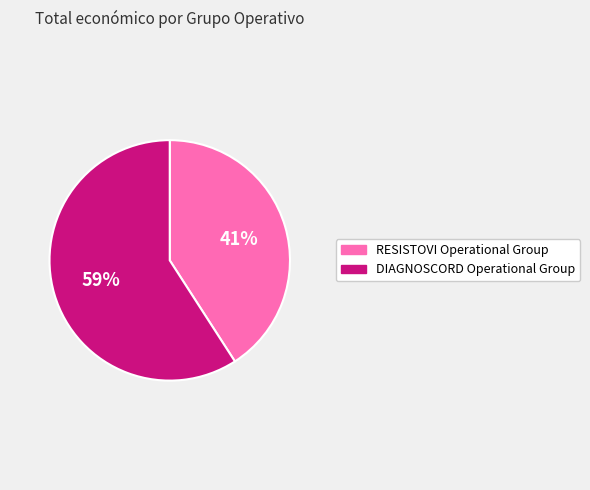

To the nearest percent, what is the difference between the DIAGNOSCORD Operational Group and RESISTOVI Operational Group slice percentages?

18%